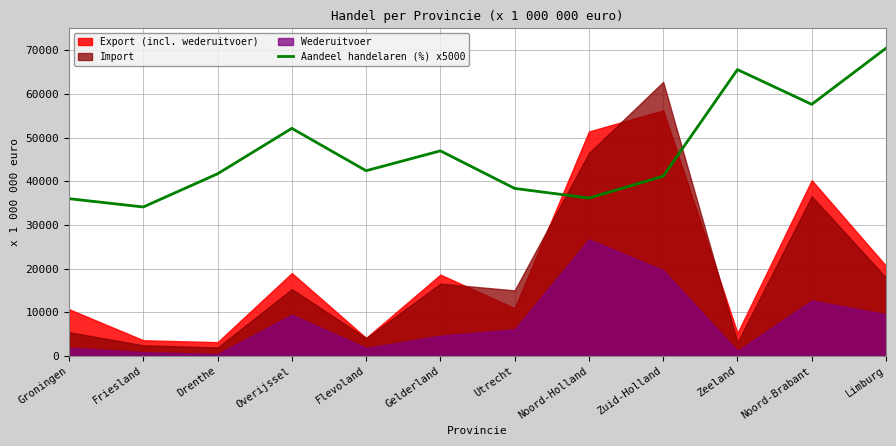

What is the change in value from Drenthe to Gelderland?

+5250